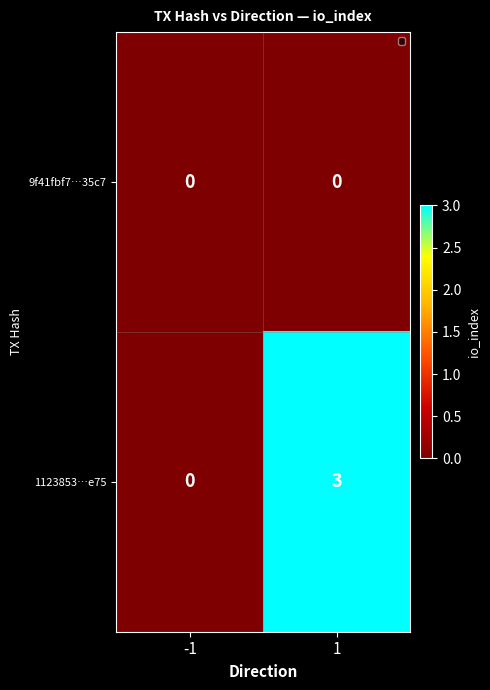

What is the difference between the highest and lowest values at 1?

3